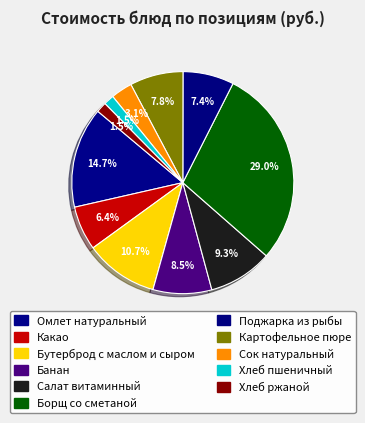

Is it true that Салат витаминный is 9% of the pie?

True